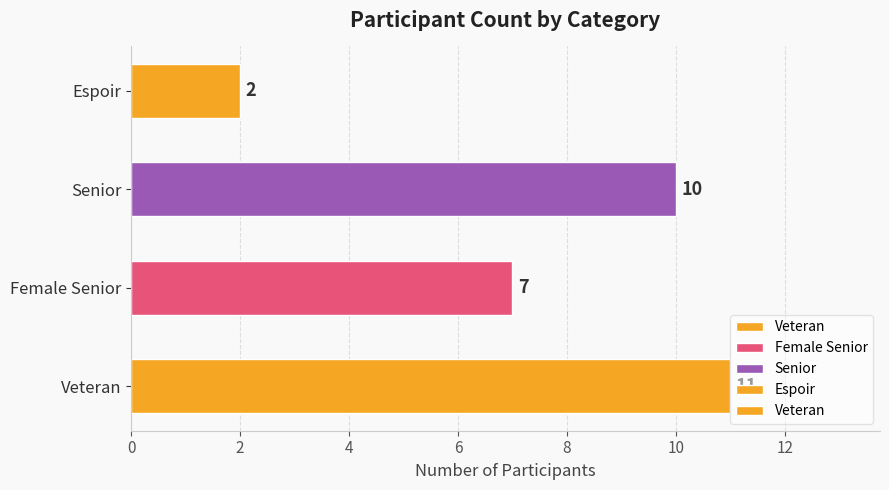

Between Female Senior and Veteran, which is larger?

Veteran